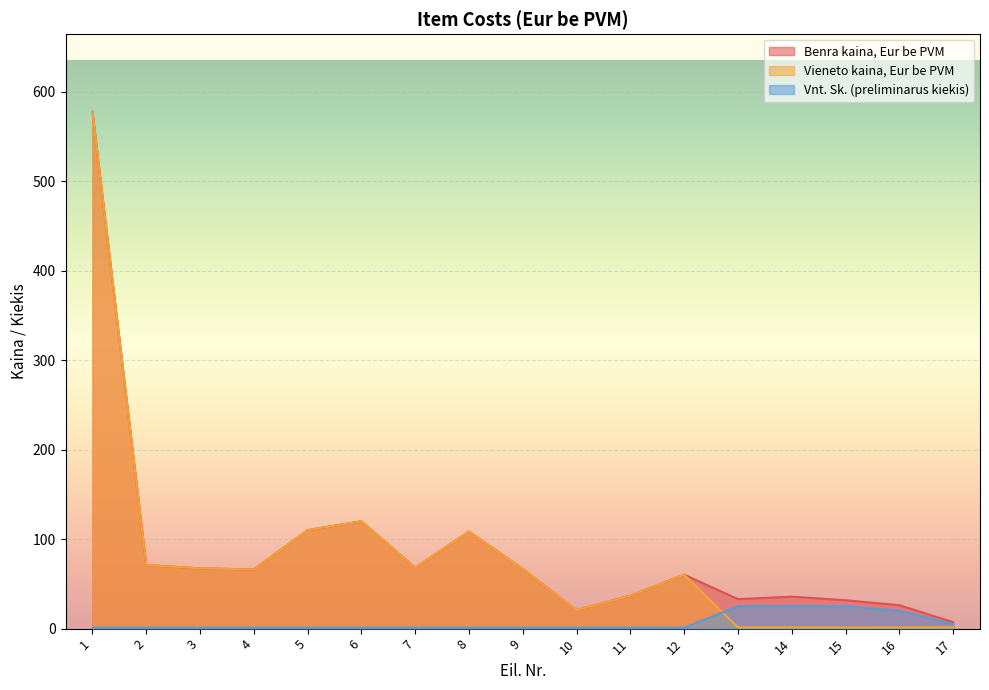

Between 15 and 14, which is larger?

14